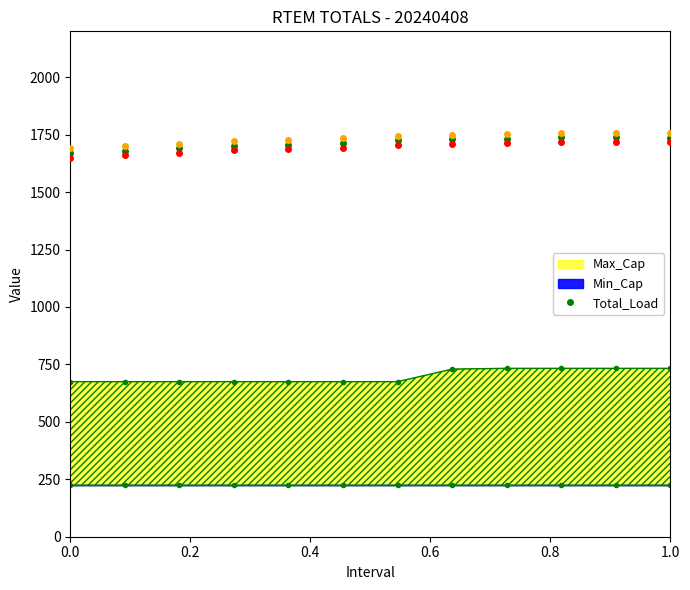

The value at 0.2 is 1680.9. True or false?

True